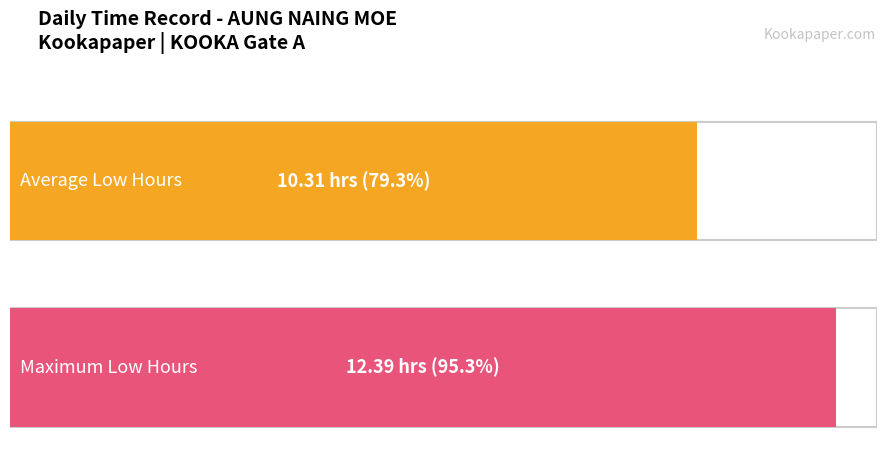

What is the maximum value shown in the chart?

12.4